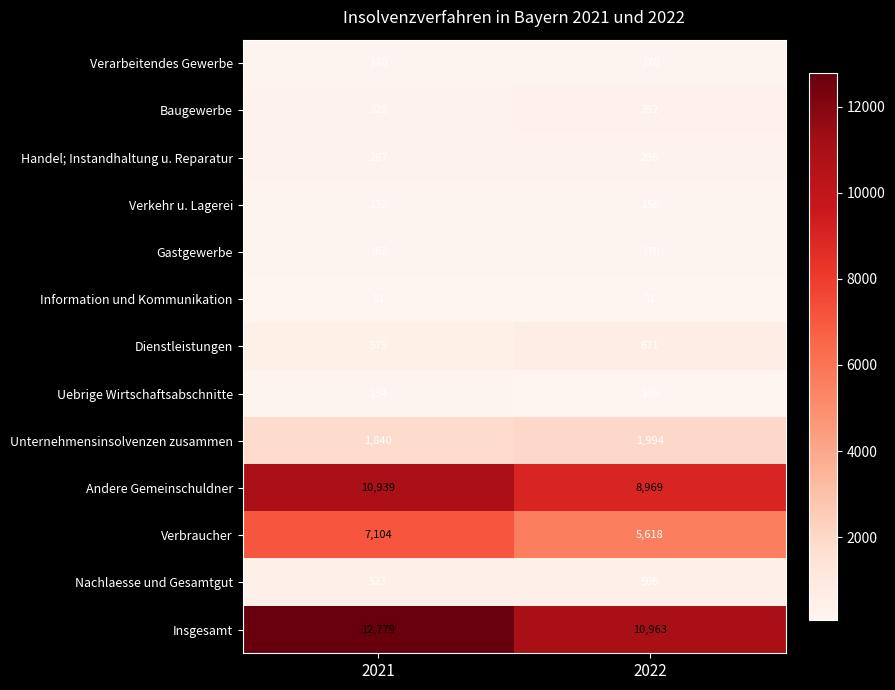

What is the sum of the Nachlaesse und Gesamtgut values at 2022 and 2021?

1029